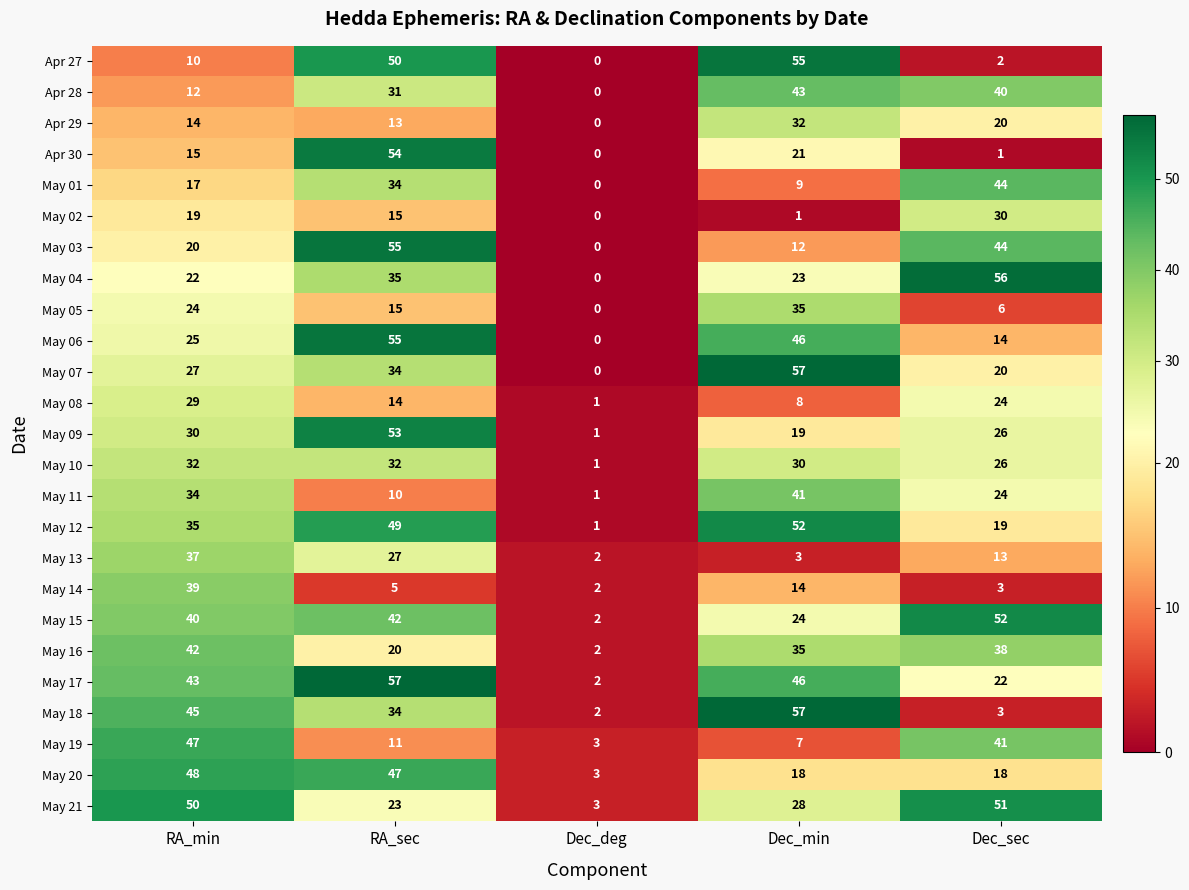

How many positive values does the Apr 30 series have?

4